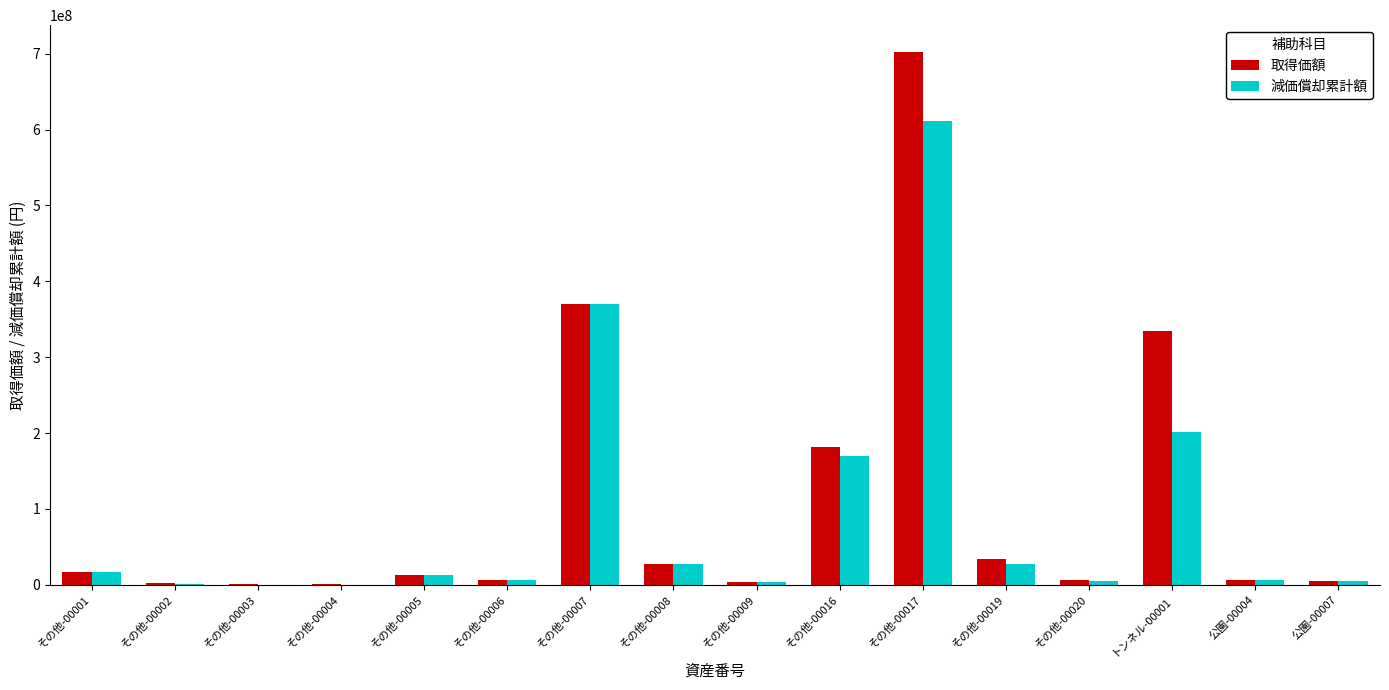

The value of 取得価額 at その他-00006 is 6403000. True or false?

True